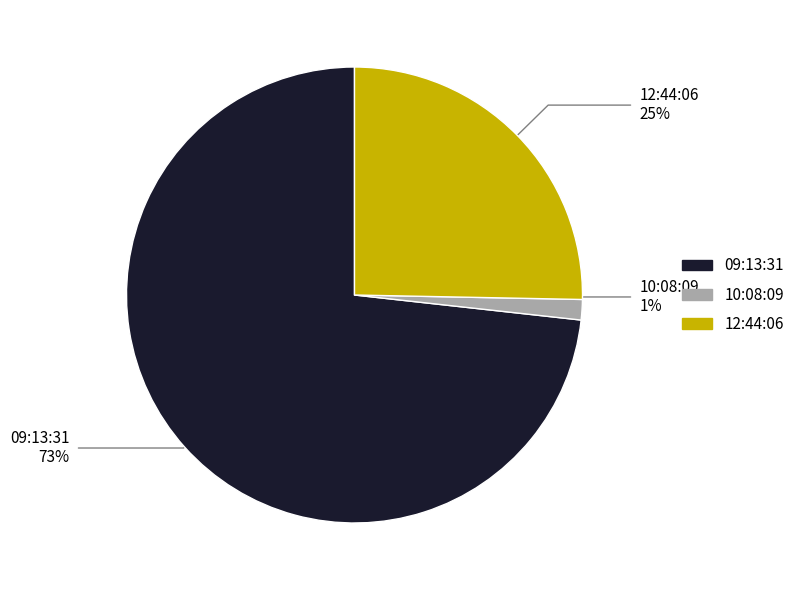

What percentage is the 12:44:06 slice, to the nearest percent?

25%